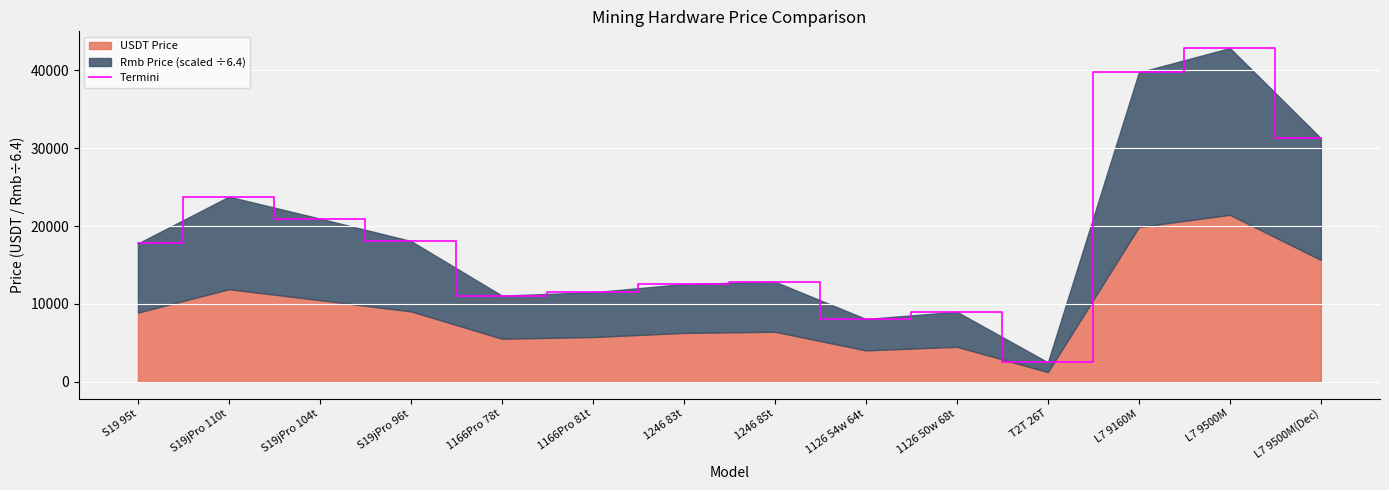

How many interior local valleys (lower than both neighbors) does the data have?

3